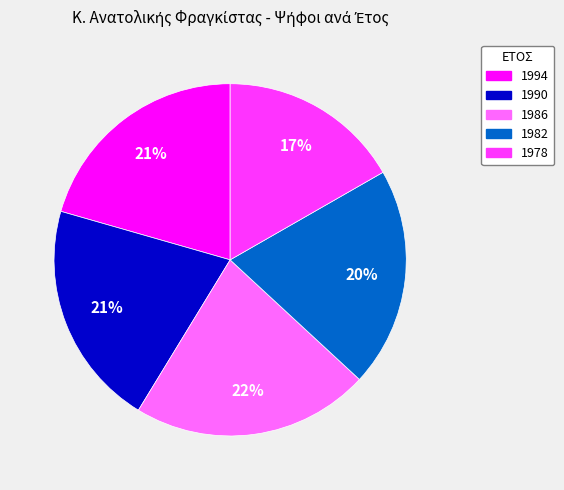

To the nearest percent, what is the average slice percentage?

20%